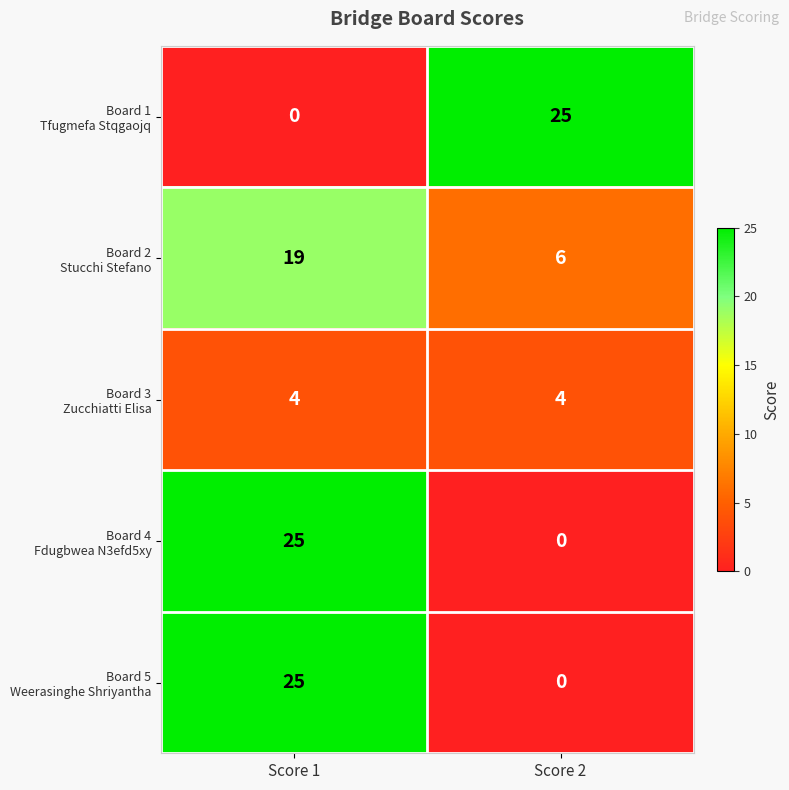

At which category is the sum across all series the highest?

Score 1